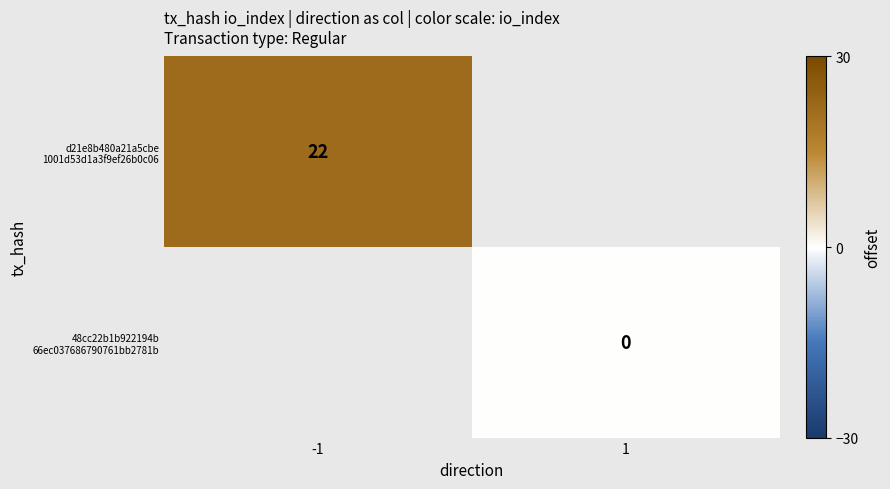

How many categories are shown in the chart?

2